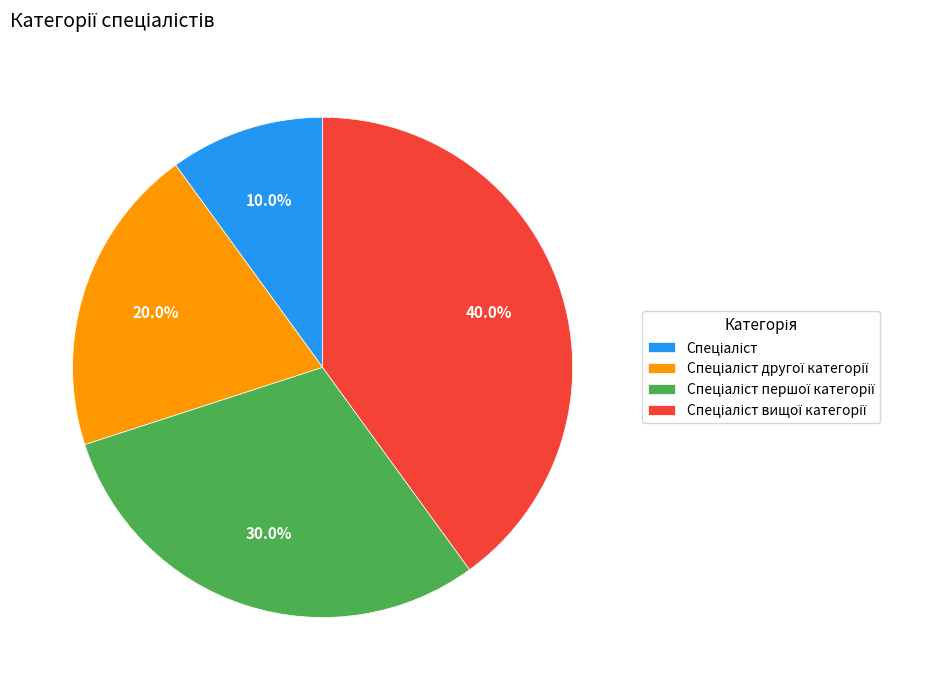

Does any single category account for the majority?

No